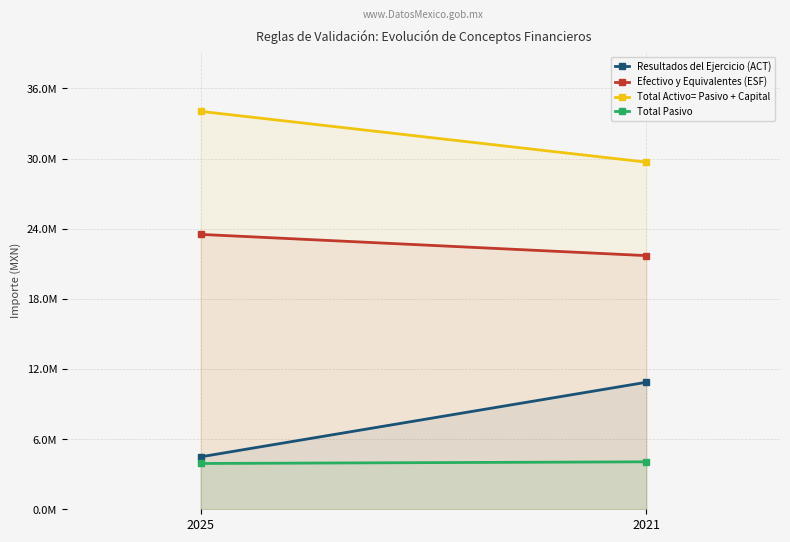

What is the difference between the highest and lowest values at 2025?

30120469.2